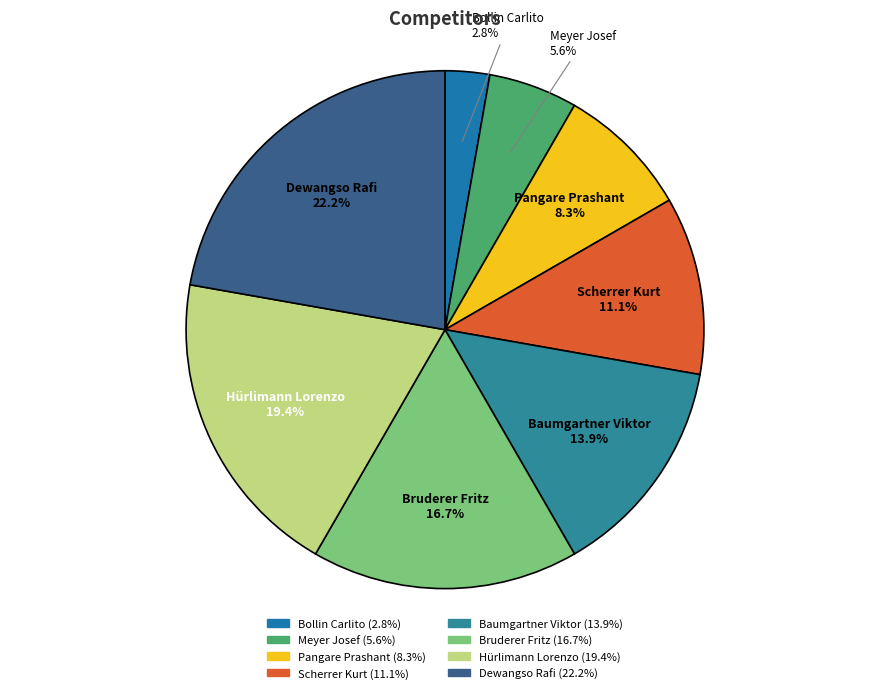

The Bollin Carlito slice represents 3% of the pie. True or false?

True